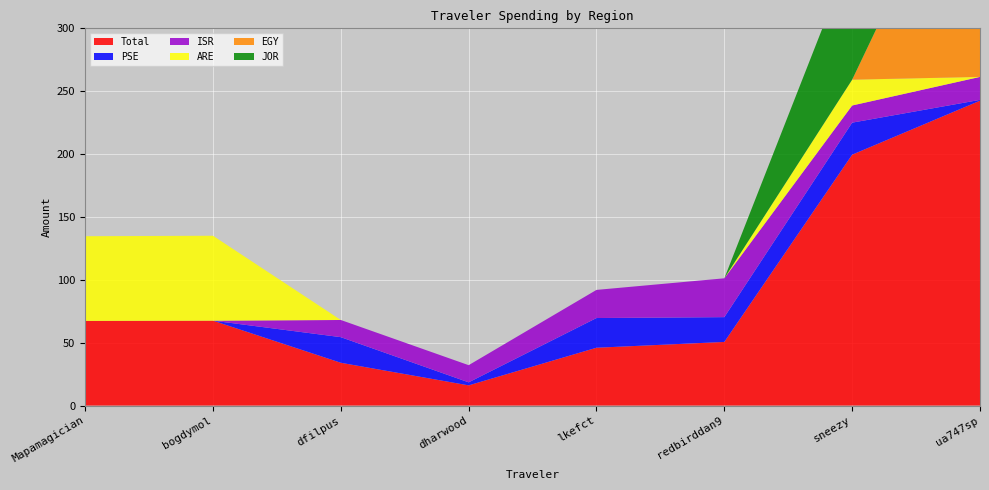

Reading left to right, extract all data points from this chart.

Total: Mapamagician=67.3	bogdymol=67.5	dfilpus=34.0	dharwood=16.1	lkefct=46.0	redbirddan9=50.6	sneezy=199.5	ua747sp=242.5
PSE: Mapamagician=0.0	bogdymol=0.0	dfilpus=20.4	dharwood=2.4	lkefct=23.6	redbirddan9=19.7	sneezy=25.5	ua747sp=0.7
ISR: Mapamagician=0.0	bogdymol=0.0	dfilpus=13.7	dharwood=13.7	lkefct=22.4	redbirddan9=30.9	sneezy=13.7	ua747sp=18.3
ARE: Mapamagician=67.3	bogdymol=67.5	dfilpus=0.0	dharwood=0.0	lkefct=0.0	redbirddan9=0.0	sneezy=20.5	ua747sp=0.0
EGY: Mapamagician=0.0	bogdymol=0.0	dfilpus=0.0	dharwood=0.0	lkefct=0.0	redbirddan9=0.0	sneezy=0.0	ua747sp=211.1
JOR: Mapamagician=0.0	bogdymol=0.0	dfilpus=0.0	dharwood=0.0	lkefct=0.0	redbirddan9=0.0	sneezy=101.2	ua747sp=0.0